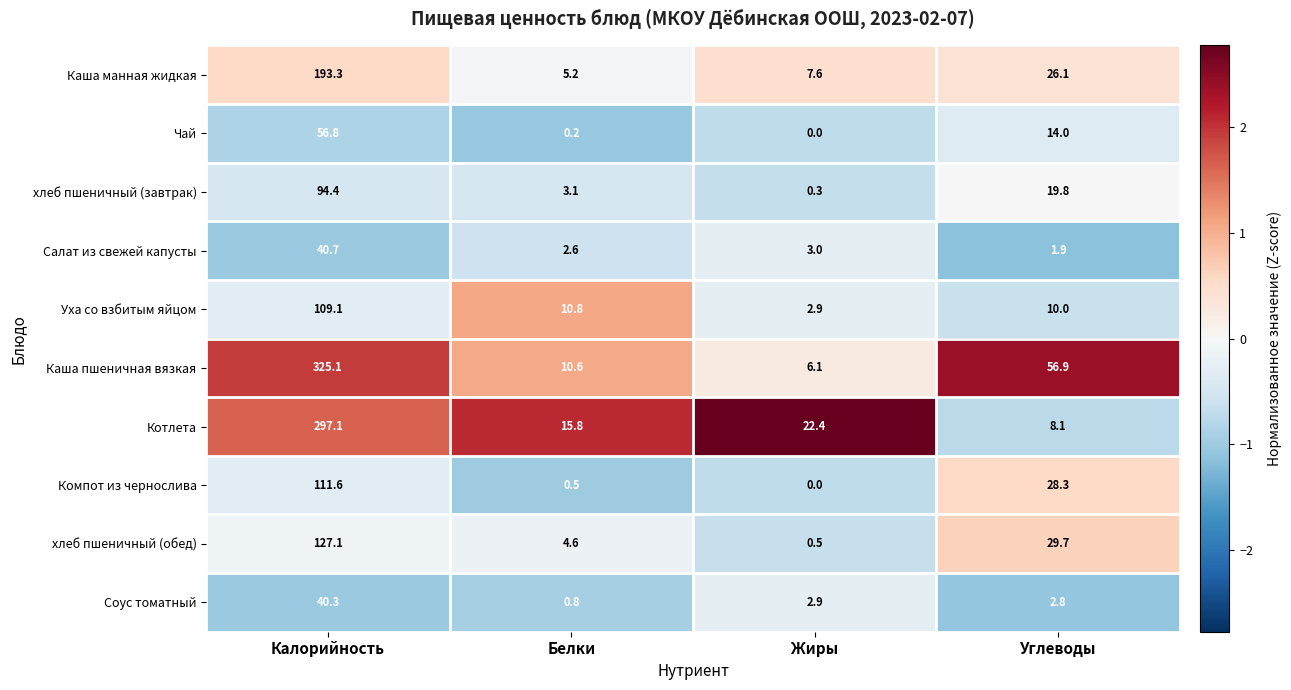

How many series are shown in this chart?

10